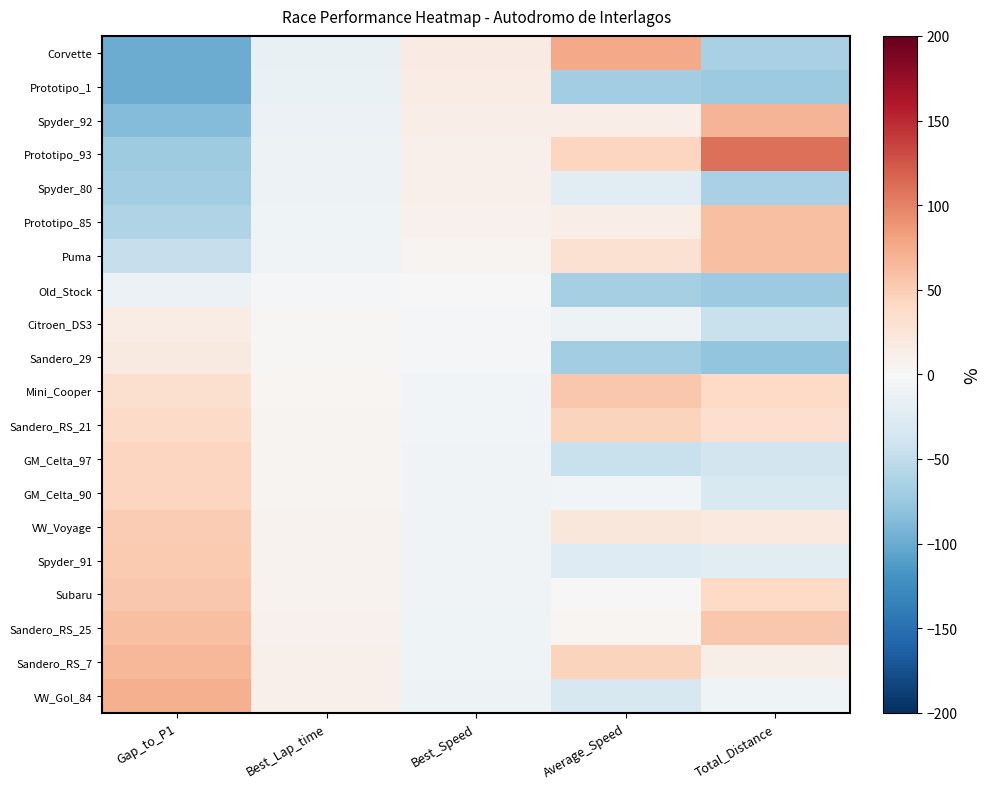

How many categories are shown in the chart?

5